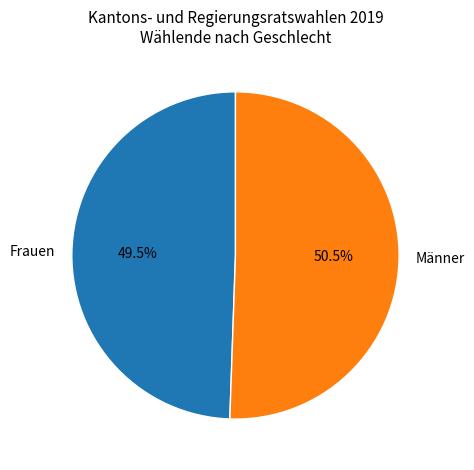

The Frauen slice represents 38% of the pie. True or false?

False